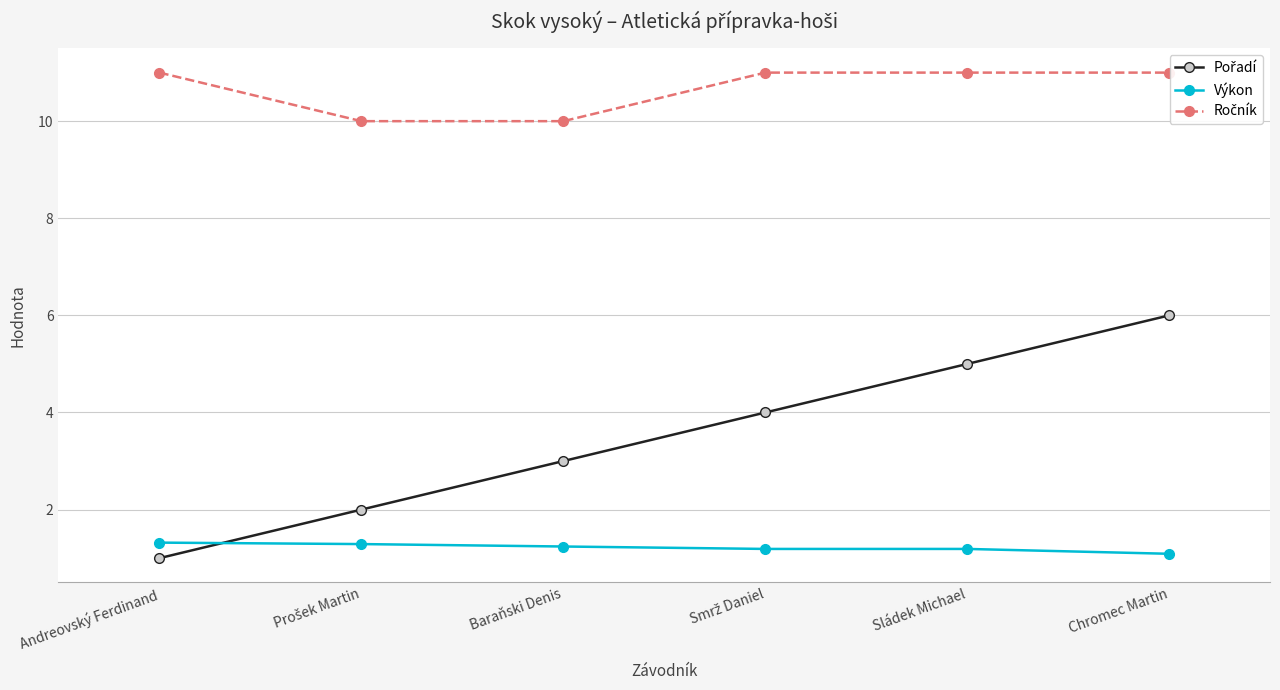

Reading left to right, list all the values displayed in this chart.

Pořadí: Andreovský Ferdinand=1.0	Prošek Martin=2.0	Baraňski Denis=3.0	Smrž Daniel=4.0	Sládek Michael=5.0	Chromec Martin=6.0
Výkon: Andreovský Ferdinand=1.3	Prošek Martin=1.3	Baraňski Denis=1.2	Smrž Daniel=1.2	Sládek Michael=1.2	Chromec Martin=1.1
Ročník: Andreovský Ferdinand=11.0	Prošek Martin=10.0	Baraňski Denis=10.0	Smrž Daniel=11.0	Sládek Michael=11.0	Chromec Martin=11.0